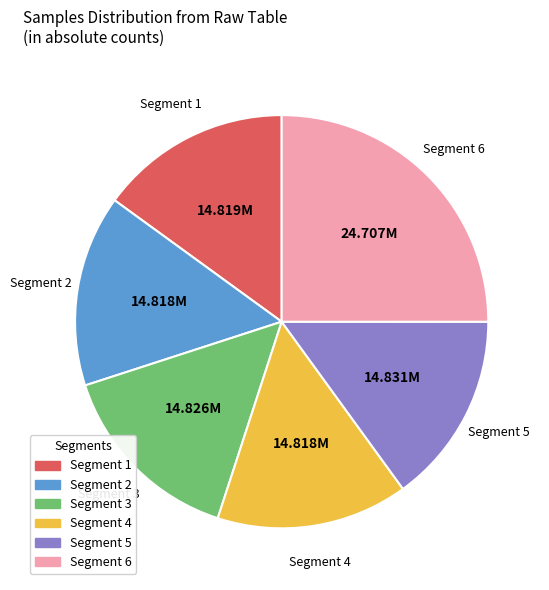

Count the number of slices in the pie.

6